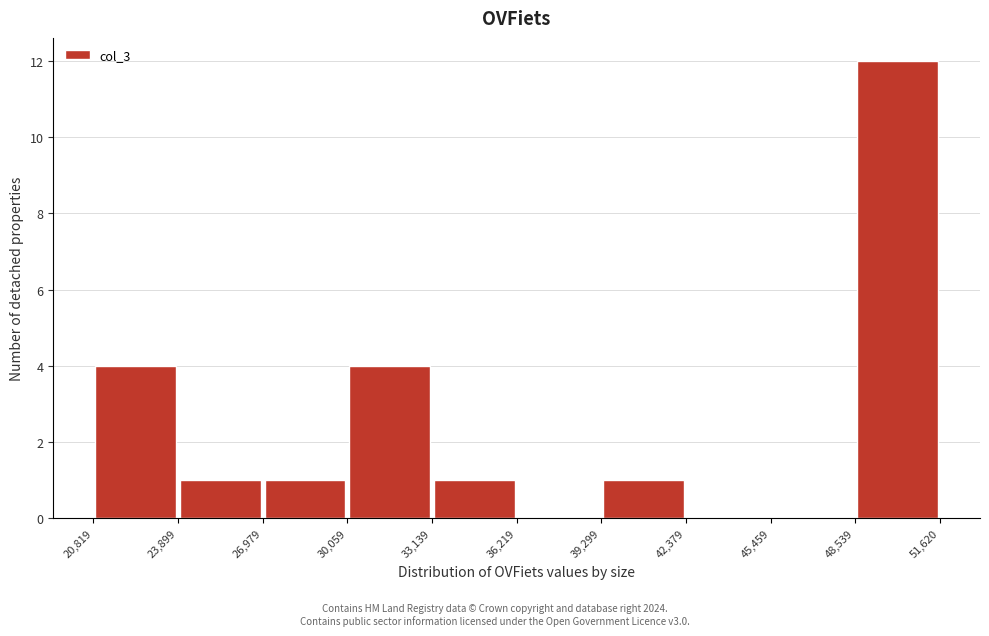

Over which range of the x-axis is the bar tallest?

48,539 to 51,620